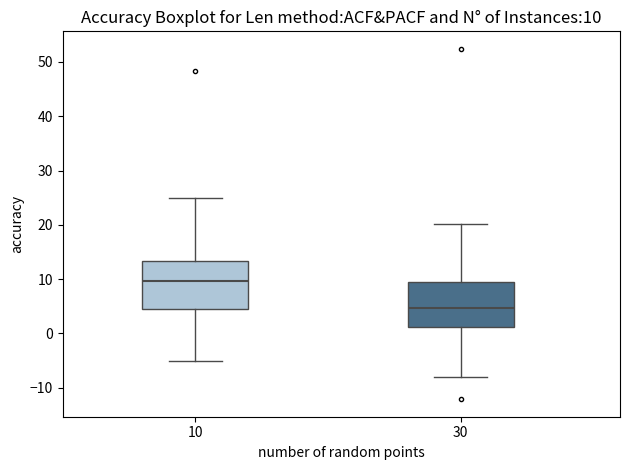

Which box's median line is the lowest?

30